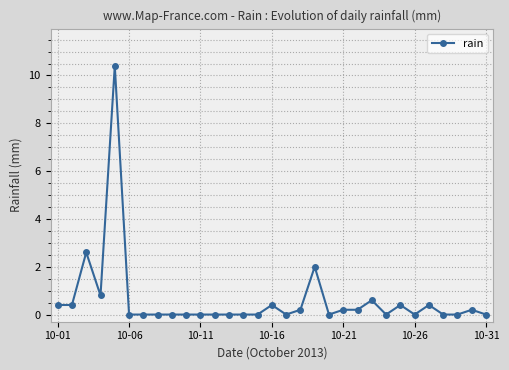

What is the greatest value displayed?

10.4